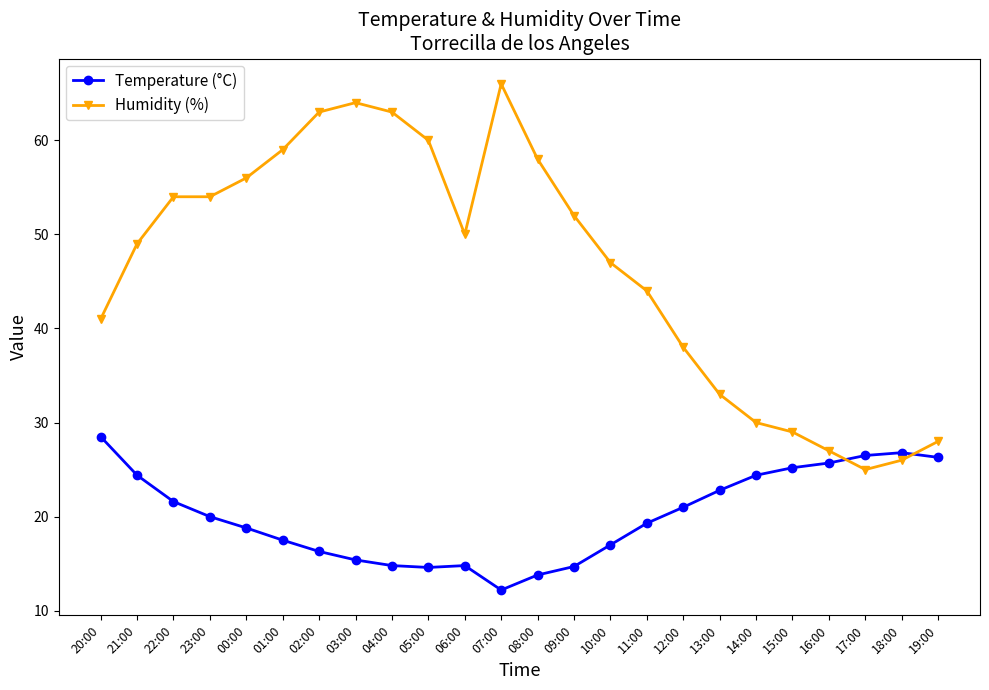

True or false: Temperature (°C) and Humidity (%) cross at least once.

True